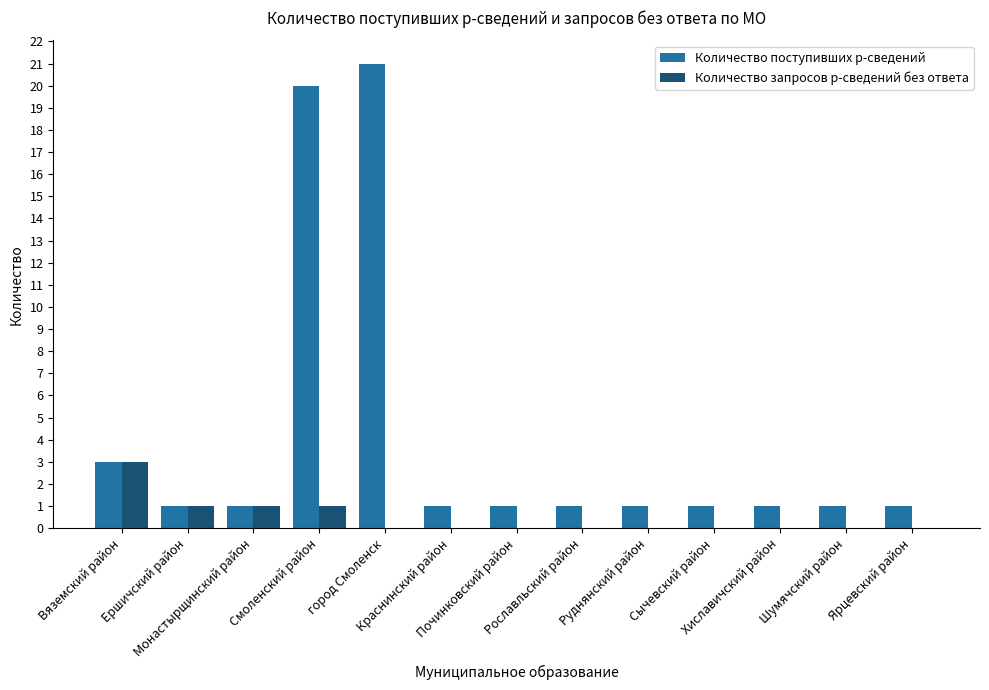

Which series has the largest total across all categories?

Количество поступивших р-сведений